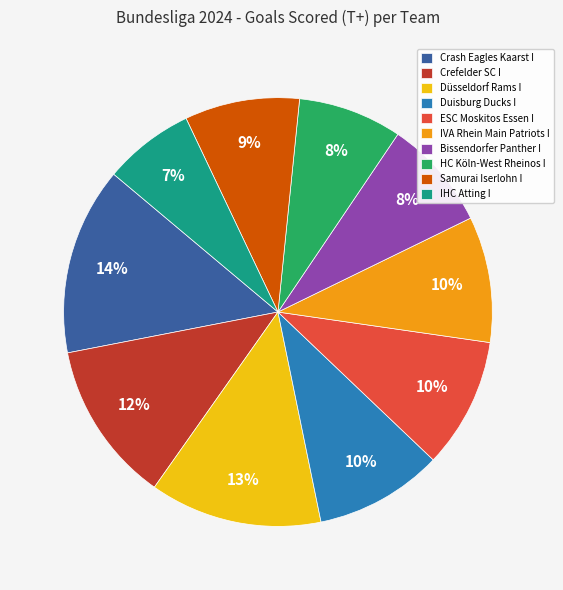

Combined, do Crash Eagles Kaarst I and Düsseldorf Rams I account for over 50%?

No